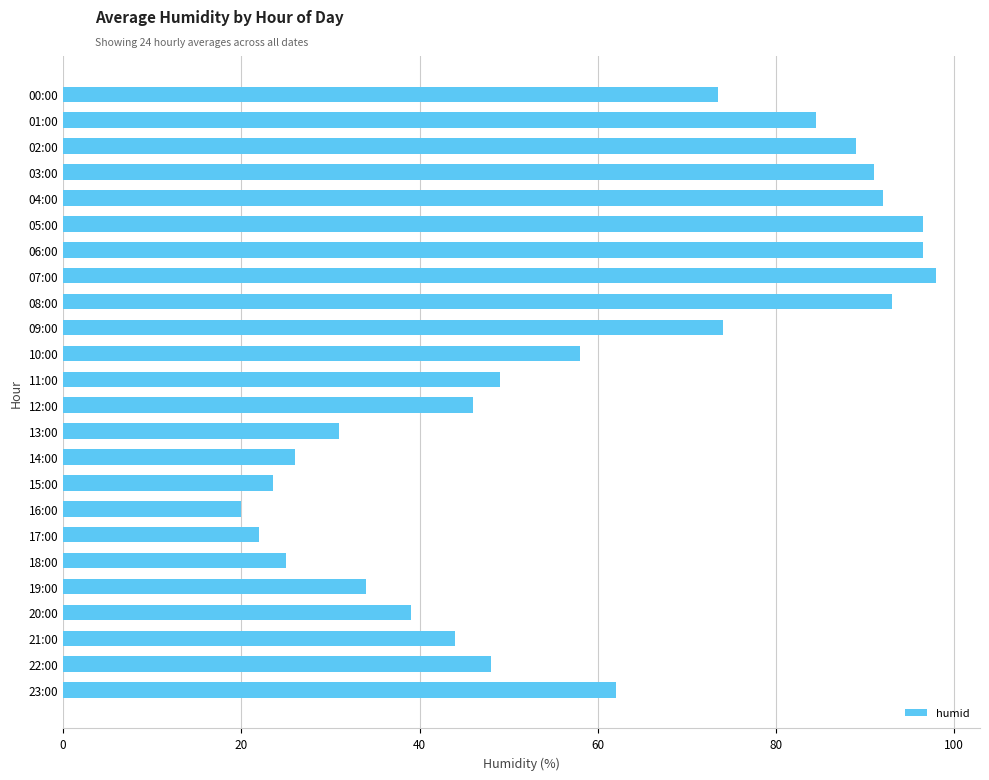

The chart shows a value of 28.6 at 12:00. True or false?

False